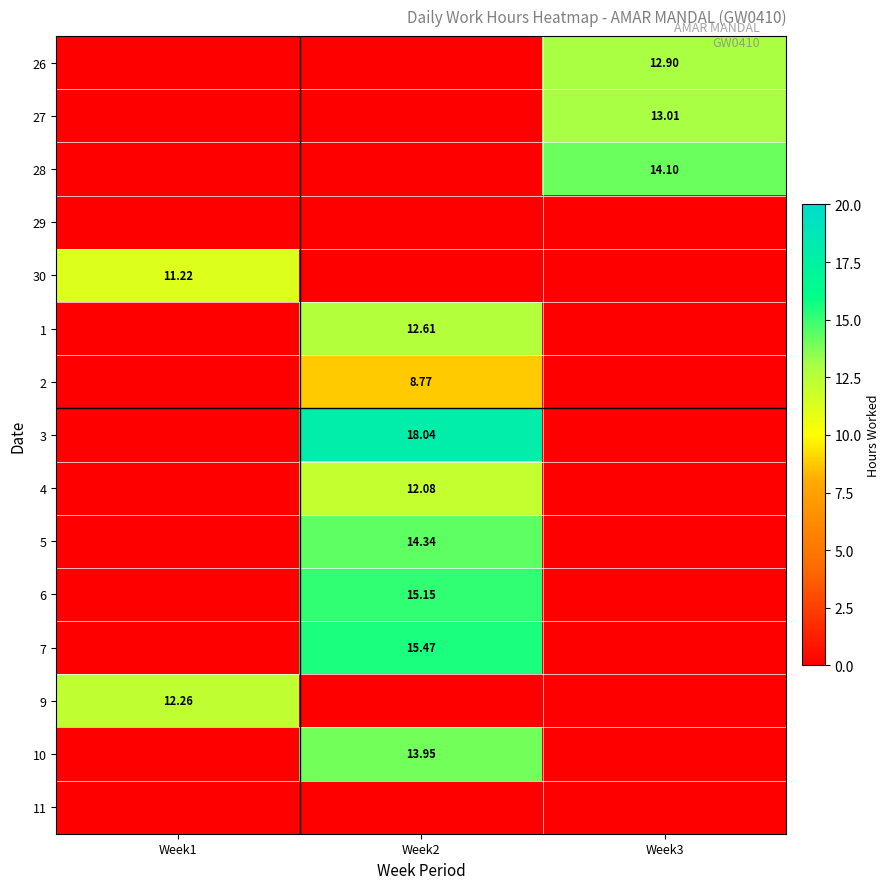

True or false: 4 has a value of 6.4 at Week1.

False